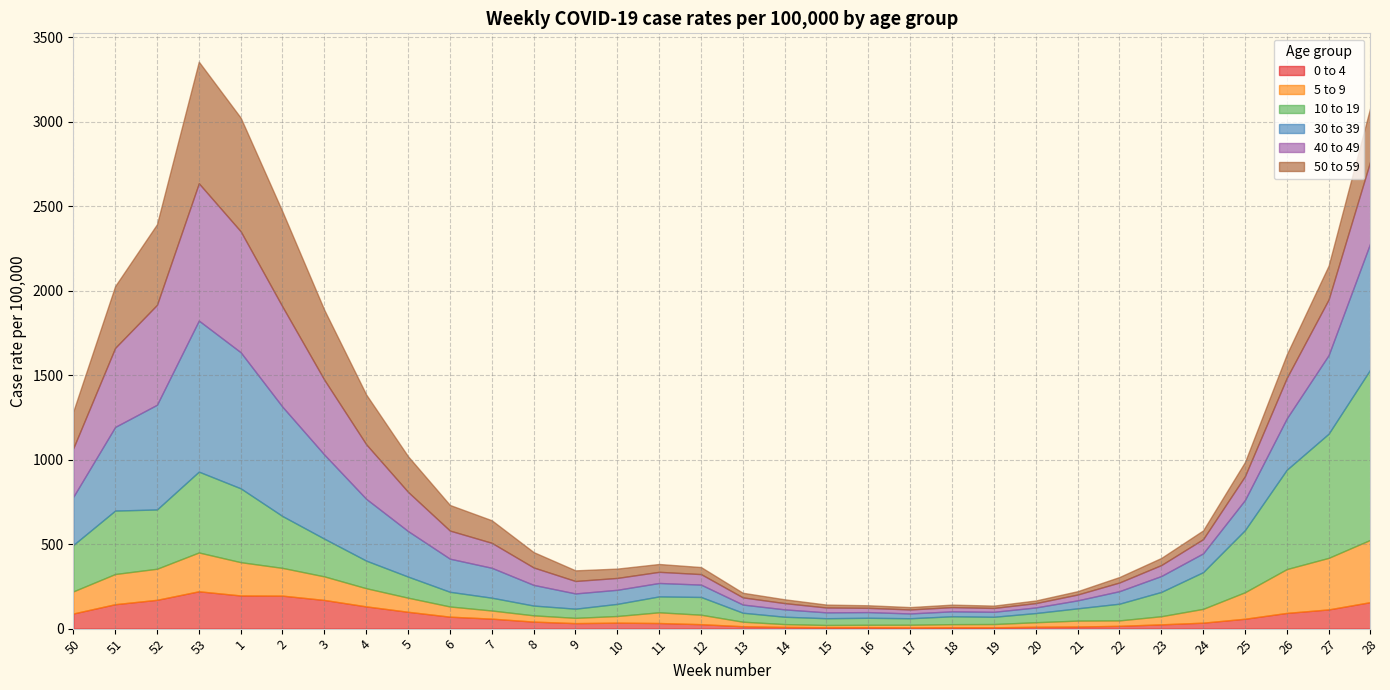

What value does the 0 to 4 series have at 14?

10.1